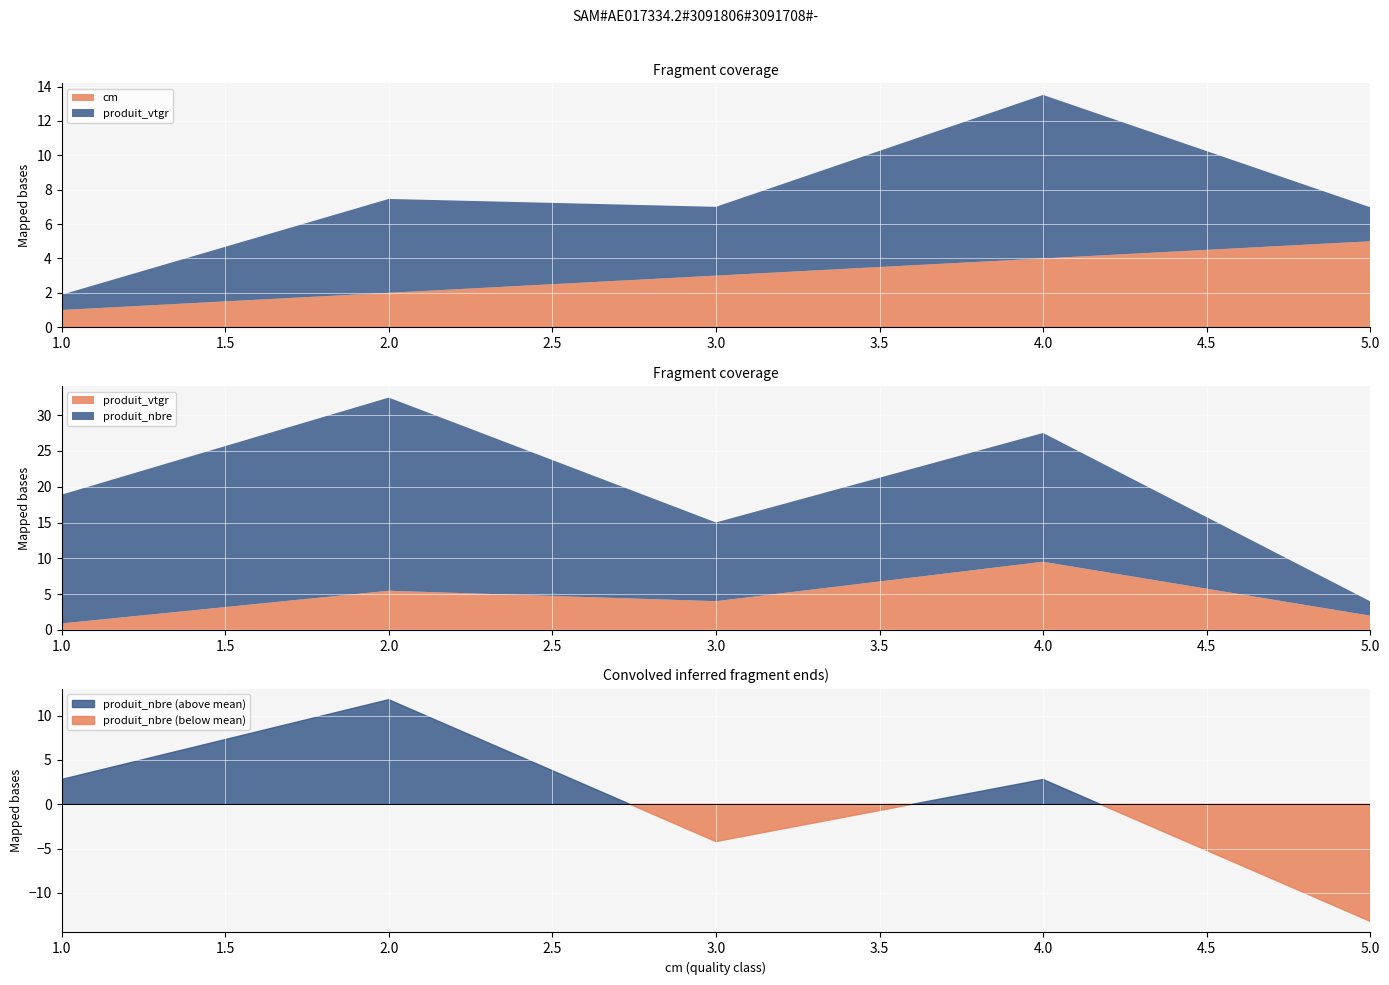

At how many categories does at least one series exceed 21?

1